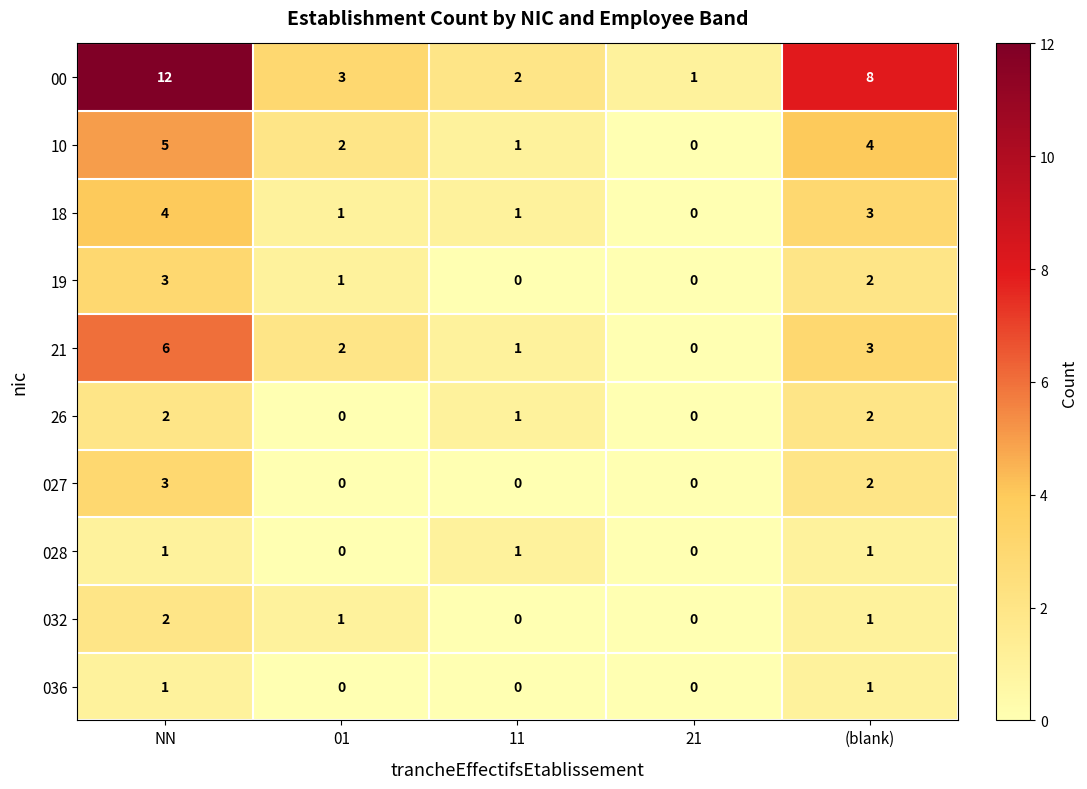

What is the difference between the highest and lowest values at (blank)?

7